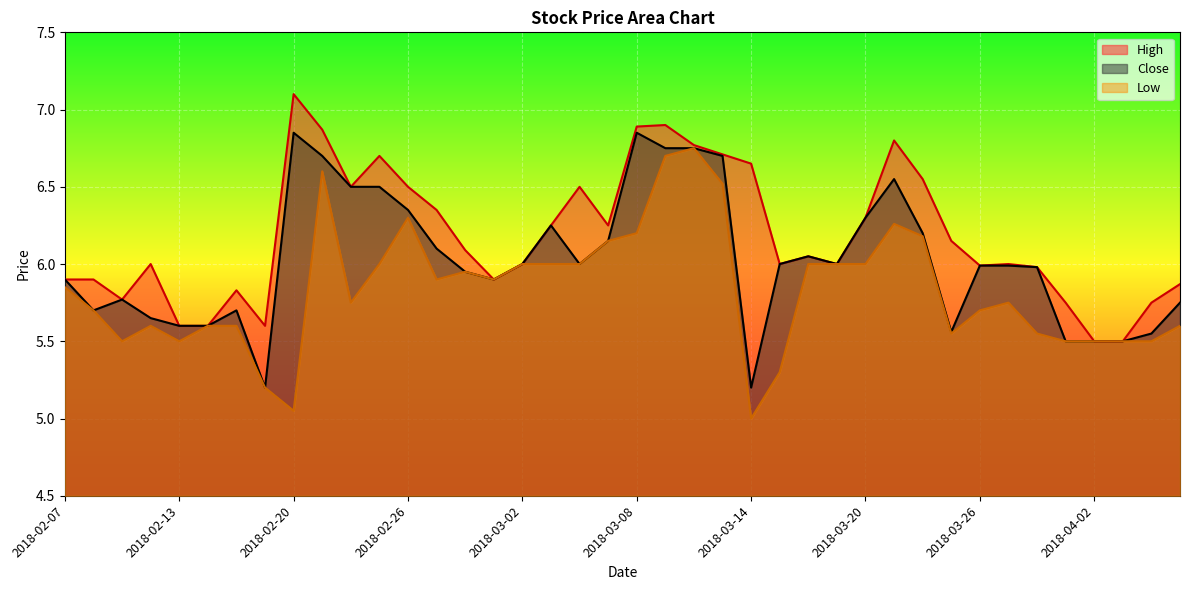

Reading left to right, what are all the values shown in this chart?

High: 2018-02-07=5.9	2018-02-08=5.9	2018-02-09=5.8	2018-02-12=6.0	2018-02-13=5.6	2018-02-14=5.6	2018-02-15=5.8	2018-02-16=5.6	2018-02-20=7.1	2018-02-21=6.9	2018-02-22=6.5	2018-02-23=6.7	2018-02-26=6.5	2018-02-27=6.3	2018-02-28=6.1	2018-03-01=5.9	2018-03-02=6.0	2018-03-05=6.2	2018-03-06=6.5	2018-03-07=6.2	2018-03-08=6.9	2018-03-09=6.9	2018-03-12=6.8	2018-03-13=6.7	2018-03-14=6.7	2018-03-15=6.0	2018-03-16=6.0	2018-03-19=6.0	2018-03-20=6.3	2018-03-21=6.8	2018-03-22=6.5	2018-03-23=6.2	2018-03-26=6.0	2018-03-27=6.0	2018-03-28=6.0	2018-03-29=5.8	2018-04-02=5.5	2018-04-03=5.5	2018-04-04=5.8	2018-04-05=5.9
Close: 2018-02-07=5.9	2018-02-08=5.7	2018-02-09=5.8	2018-02-12=5.7	2018-02-13=5.6	2018-02-14=5.6	2018-02-15=5.7	2018-02-16=5.2	2018-02-20=6.8	2018-02-21=6.7	2018-02-22=6.5	2018-02-23=6.5	2018-02-26=6.3	2018-02-27=6.1	2018-02-28=6.0	2018-03-01=5.9	2018-03-02=6.0	2018-03-05=6.2	2018-03-06=6.0	2018-03-07=6.2	2018-03-08=6.8	2018-03-09=6.8	2018-03-12=6.8	2018-03-13=6.7	2018-03-14=5.2	2018-03-15=6.0	2018-03-16=6.0	2018-03-19=6.0	2018-03-20=6.3	2018-03-21=6.5	2018-03-22=6.2	2018-03-23=5.6	2018-03-26=6.0	2018-03-27=6.0	2018-03-28=6.0	2018-03-29=5.5	2018-04-02=5.5	2018-04-03=5.5	2018-04-04=5.5	2018-04-05=5.8
Low: 2018-02-07=5.8	2018-02-08=5.7	2018-02-09=5.5	2018-02-12=5.6	2018-02-13=5.5	2018-02-14=5.6	2018-02-15=5.6	2018-02-16=5.2	2018-02-20=5.0	2018-02-21=6.6	2018-02-22=5.8	2018-02-23=6.0	2018-02-26=6.3	2018-02-27=5.9	2018-02-28=6.0	2018-03-01=5.9	2018-03-02=6.0	2018-03-05=6.0	2018-03-06=6.0	2018-03-07=6.2	2018-03-08=6.2	2018-03-09=6.7	2018-03-12=6.8	2018-03-13=6.5	2018-03-14=5.0	2018-03-15=5.3	2018-03-16=6.0	2018-03-19=6.0	2018-03-20=6.0	2018-03-21=6.3	2018-03-22=6.2	2018-03-23=5.5	2018-03-26=5.7	2018-03-27=5.8	2018-03-28=5.5	2018-03-29=5.5	2018-04-02=5.5	2018-04-03=5.5	2018-04-04=5.5	2018-04-05=5.6